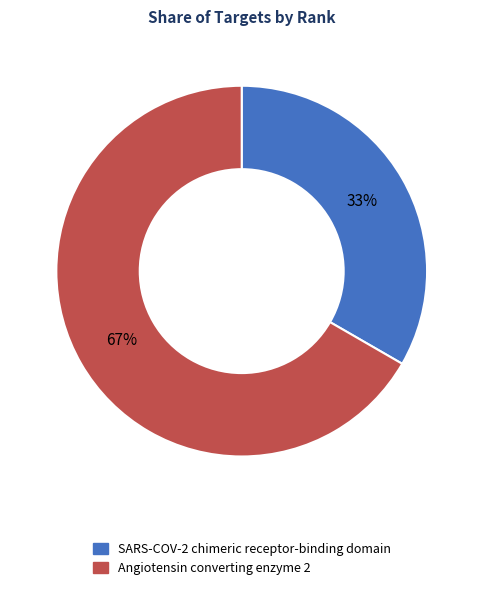

Is there any slice that represents more than half of the pie?

Yes